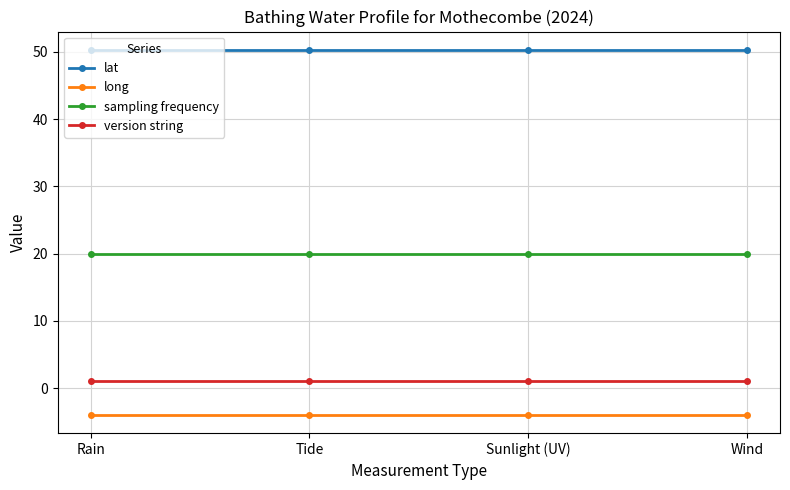

Rank the series at Rain from lowest to highest value.

long, version string, sampling frequency, lat